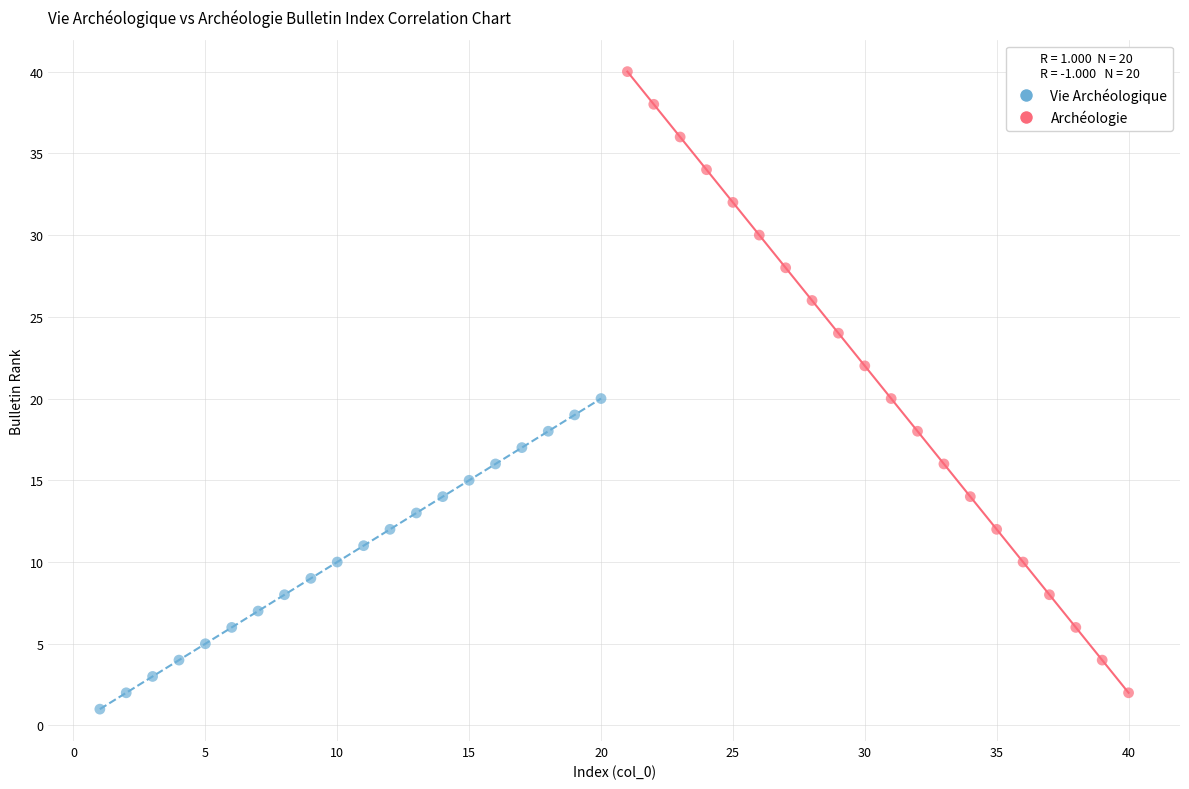

Which series reaches the minimum Y coordinate?

Vie Archéologique